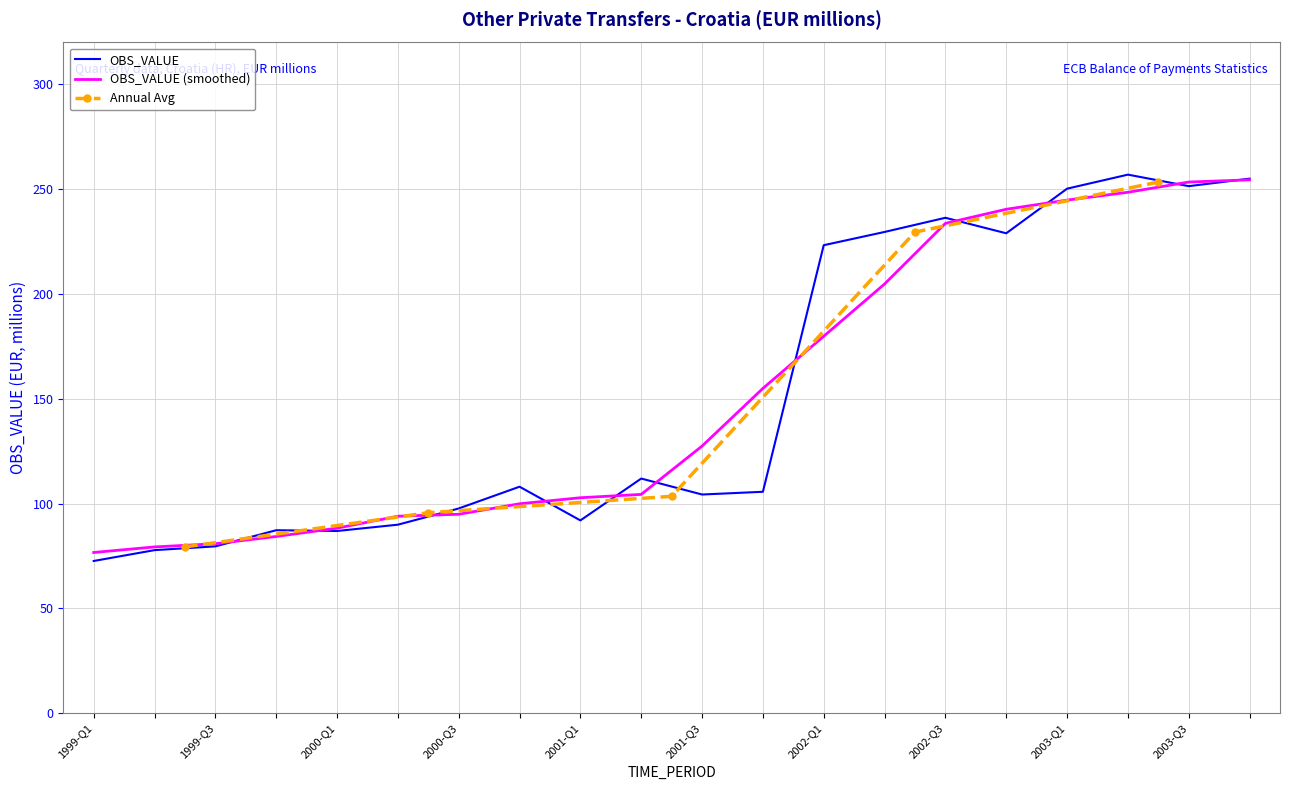

What is the highest value of the OBS_VALUE (smoothed) series?

254.5